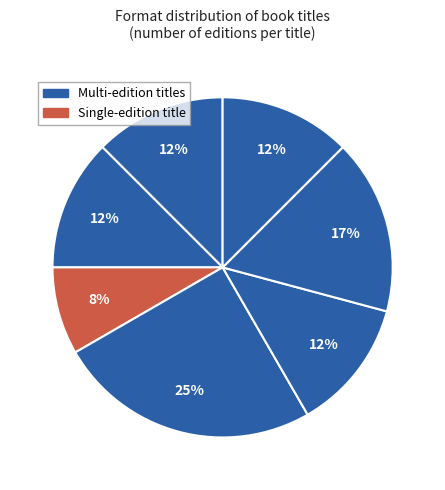

Does any single category account for the majority?

No